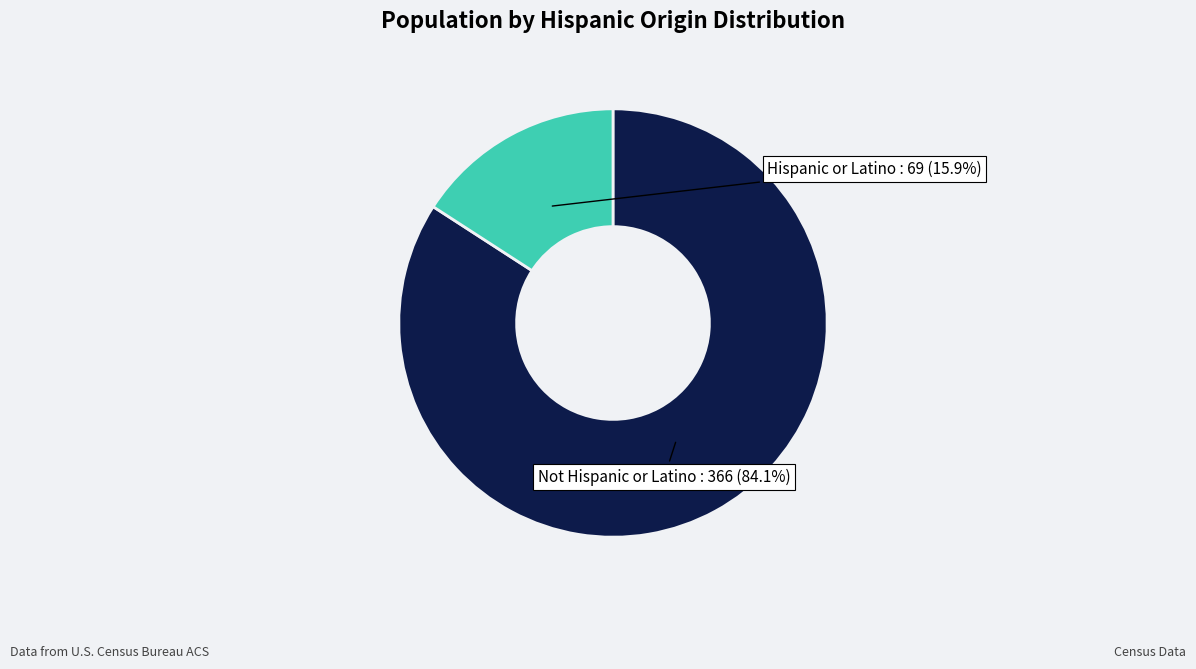

Is there any slice that represents more than half of the pie?

Yes